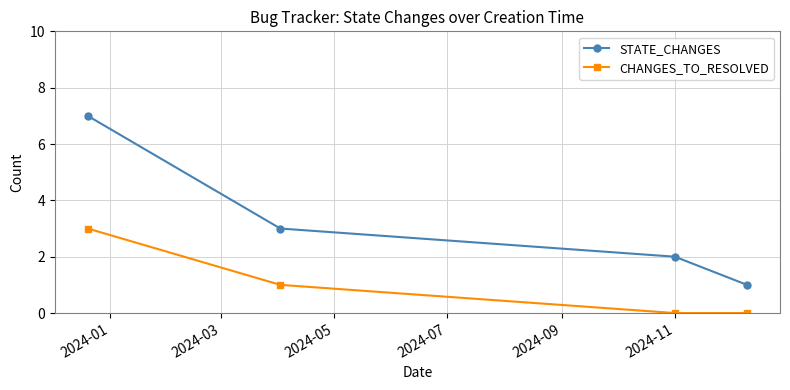

Which series has the widest spread of values?

STATE_CHANGES